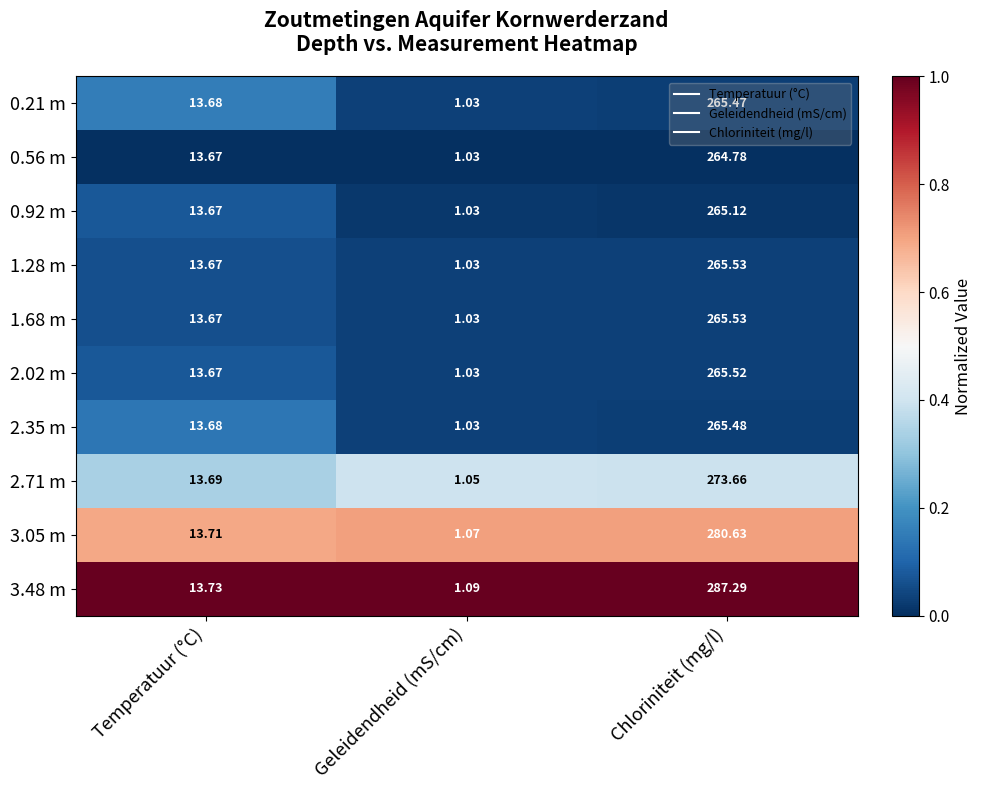

At which label is 2.71 m closest to 137?

Temperatuur (°C)